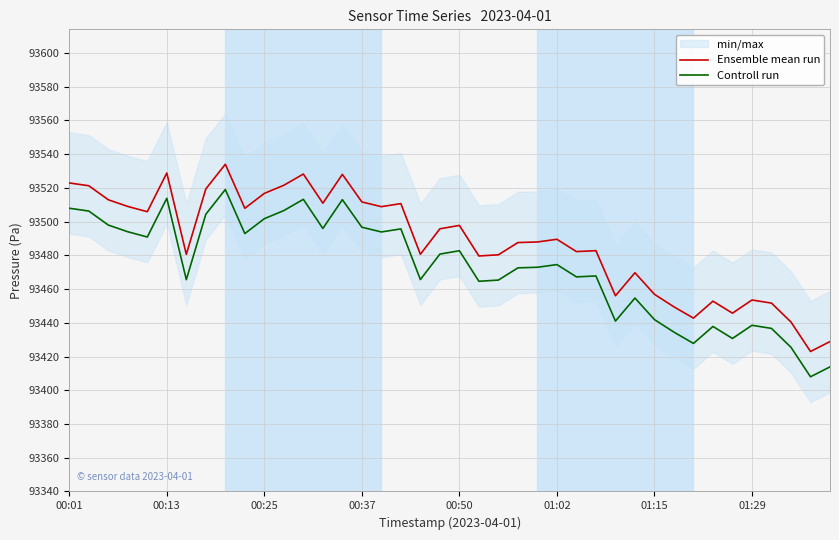

True or false: Controll run and Ensemble mean run cross at least once.

False